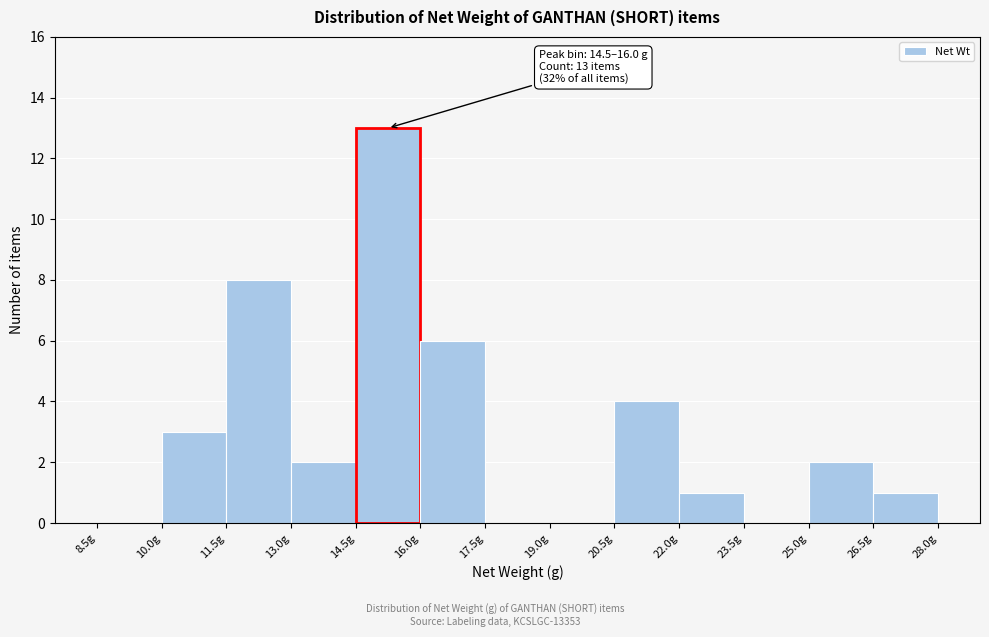

Over which range of the x-axis is the bar tallest?

14.5 to 16.0